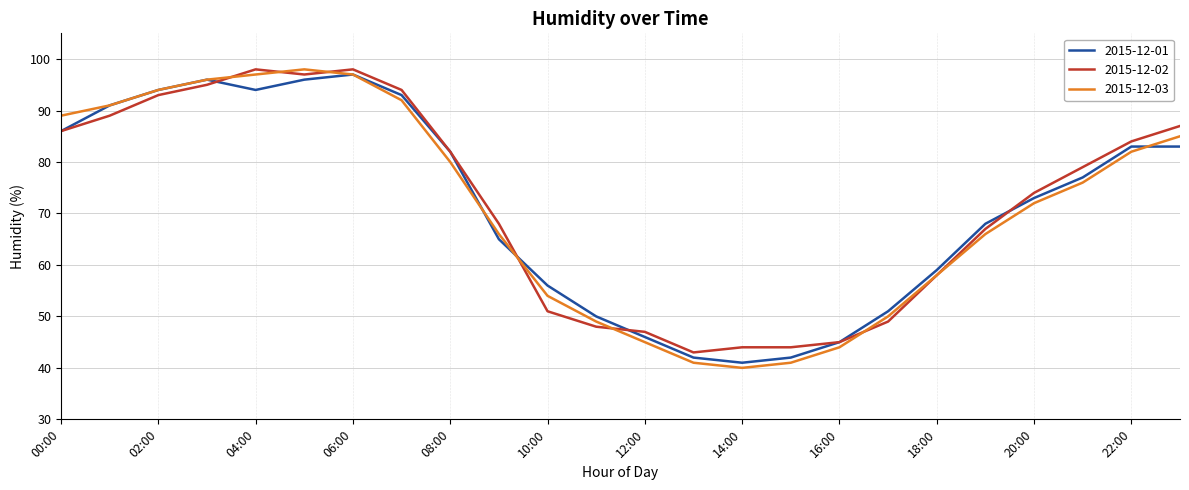

Which series has the widest spread of values?

2015-12-03